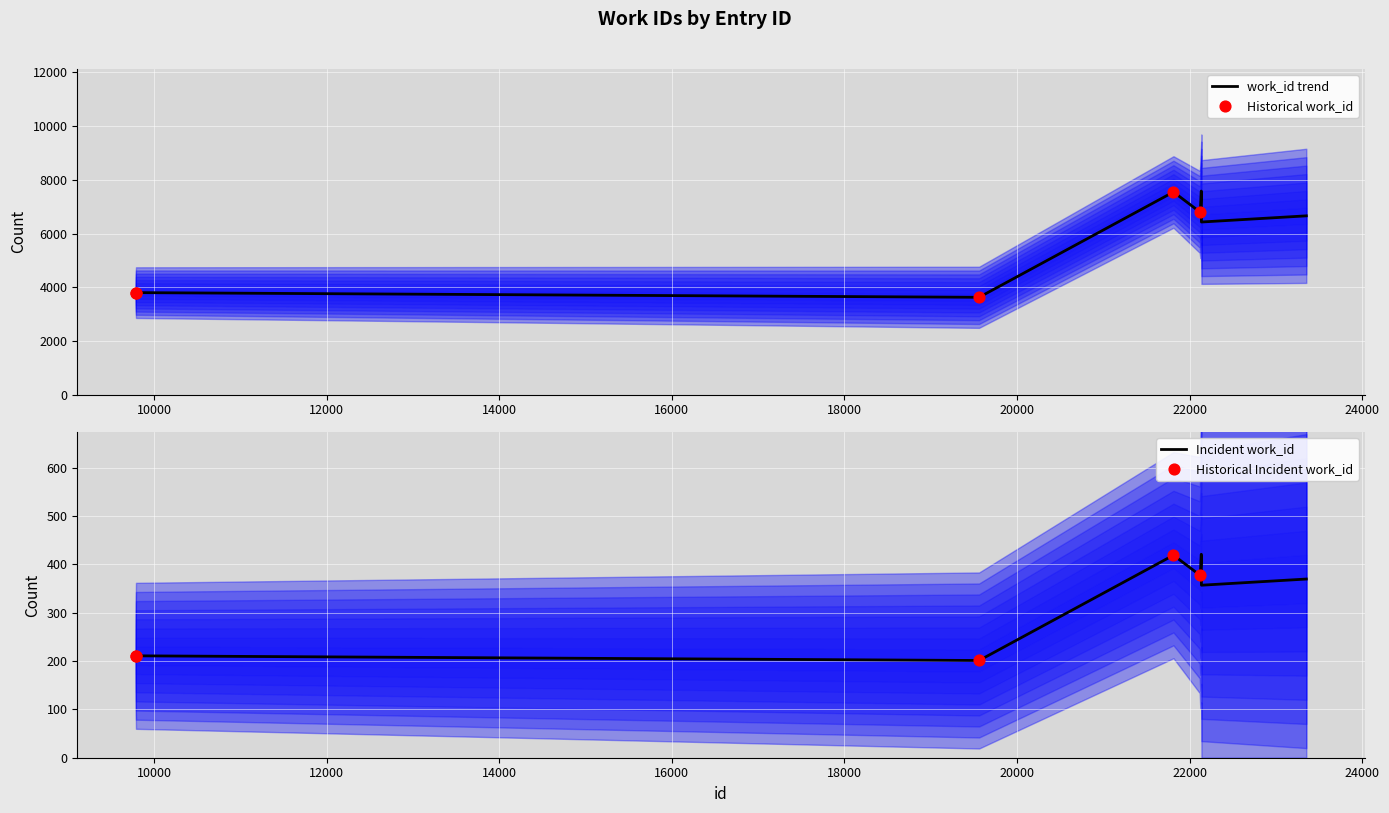

What is the change in value from 22136 to 23354?

-921